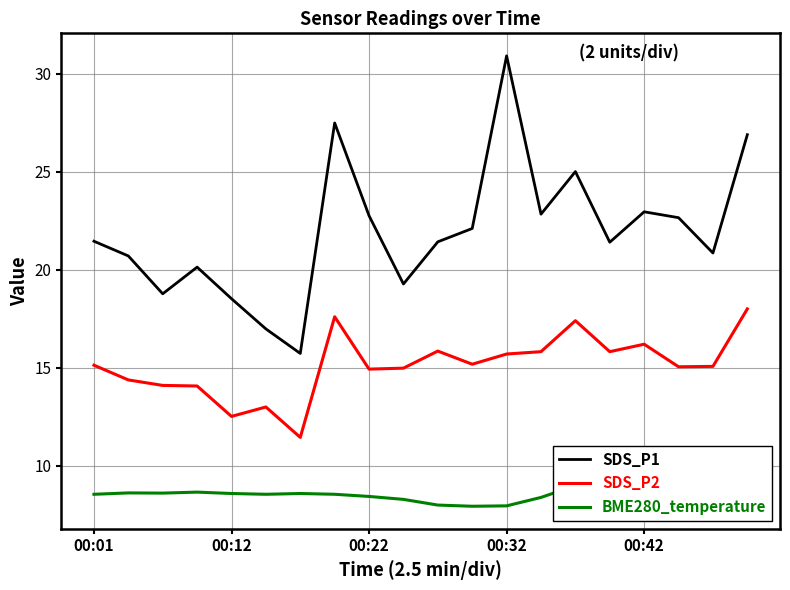

What position from the right is 7?

13